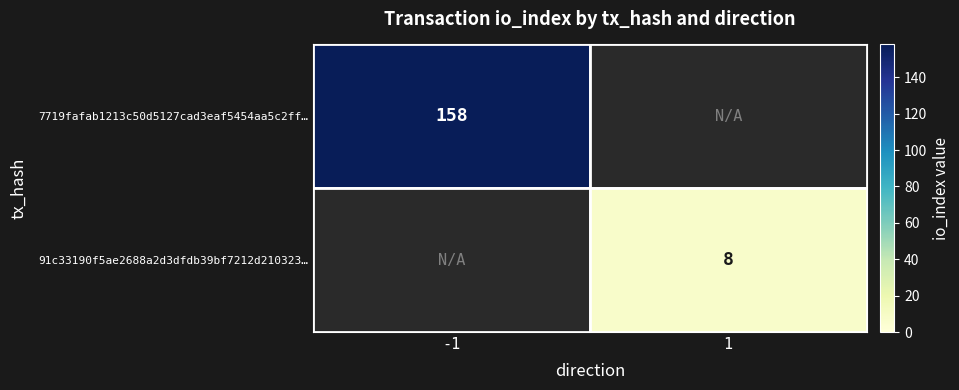

How many categories are shown in the chart?

2